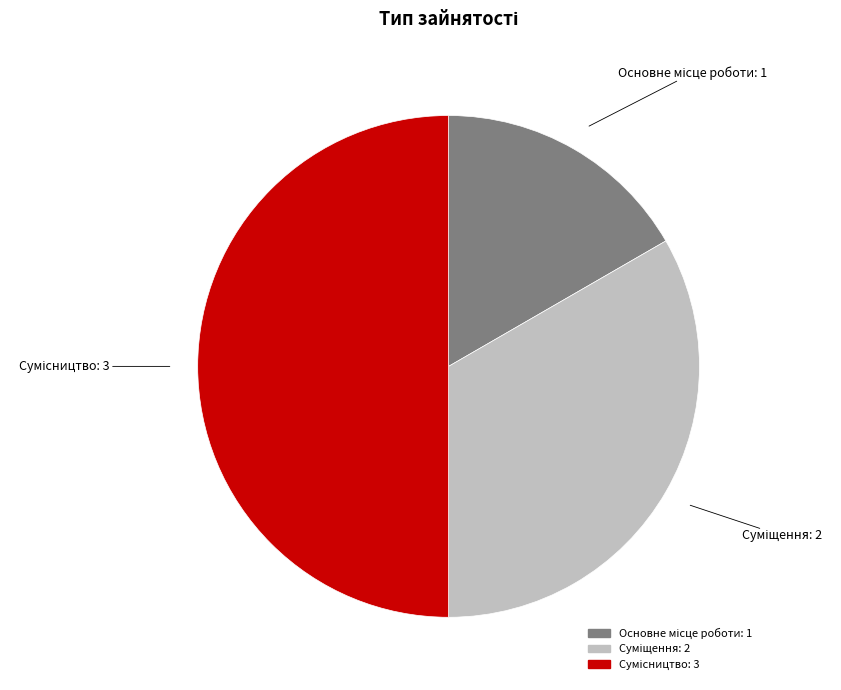

Count the number of slices in the pie.

3